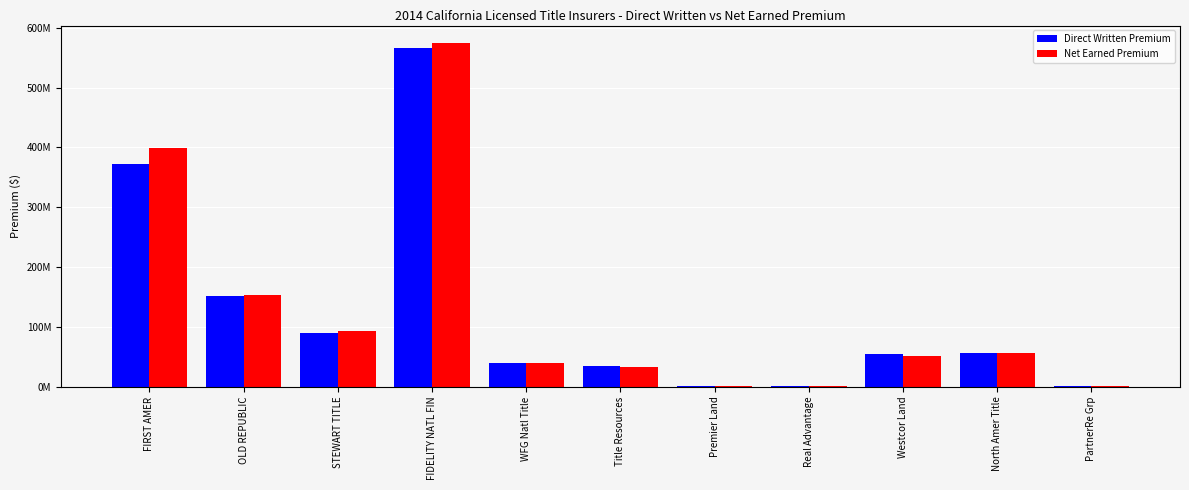

What is the difference between the highest and lowest values at Title Resources?

331094